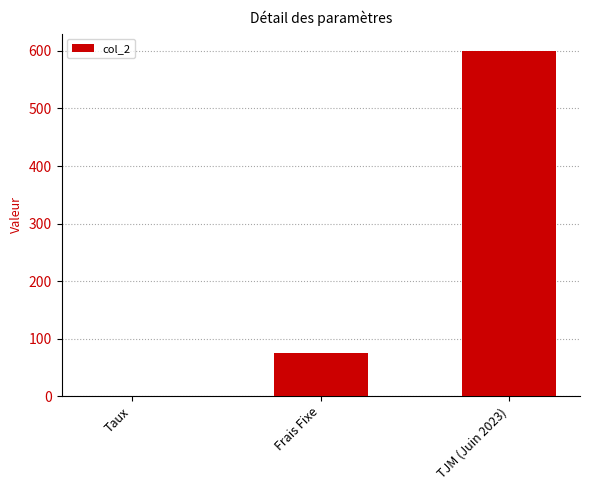

What is the average value?

225.0